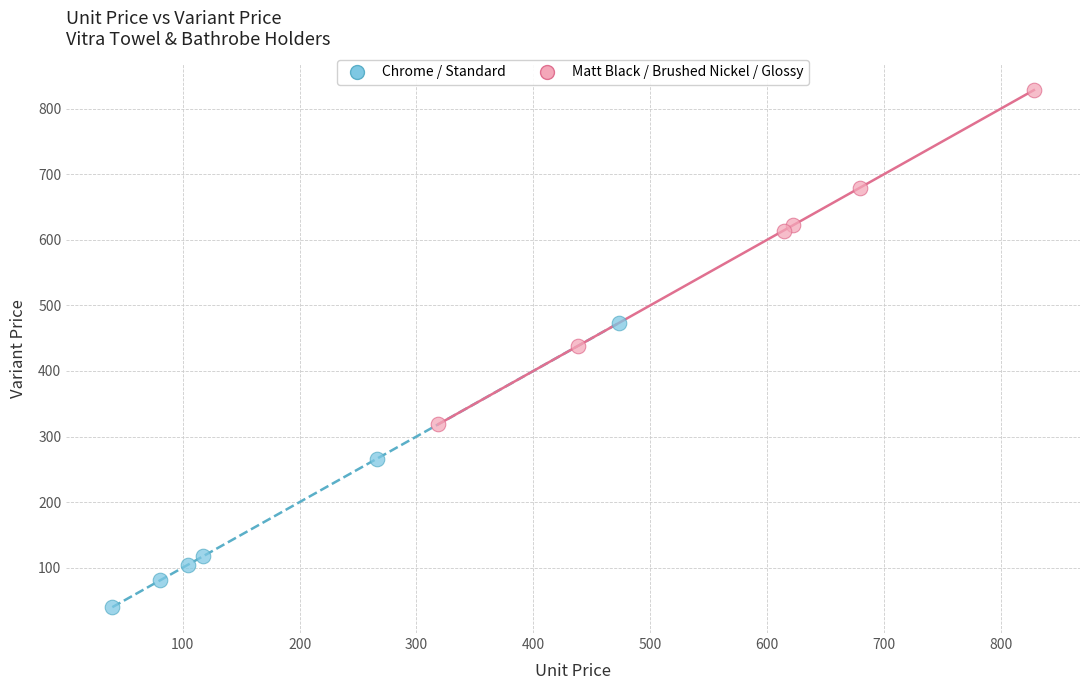

Which series reaches the maximum Y coordinate?

Matt Black / Brushed Nickel / Glossy